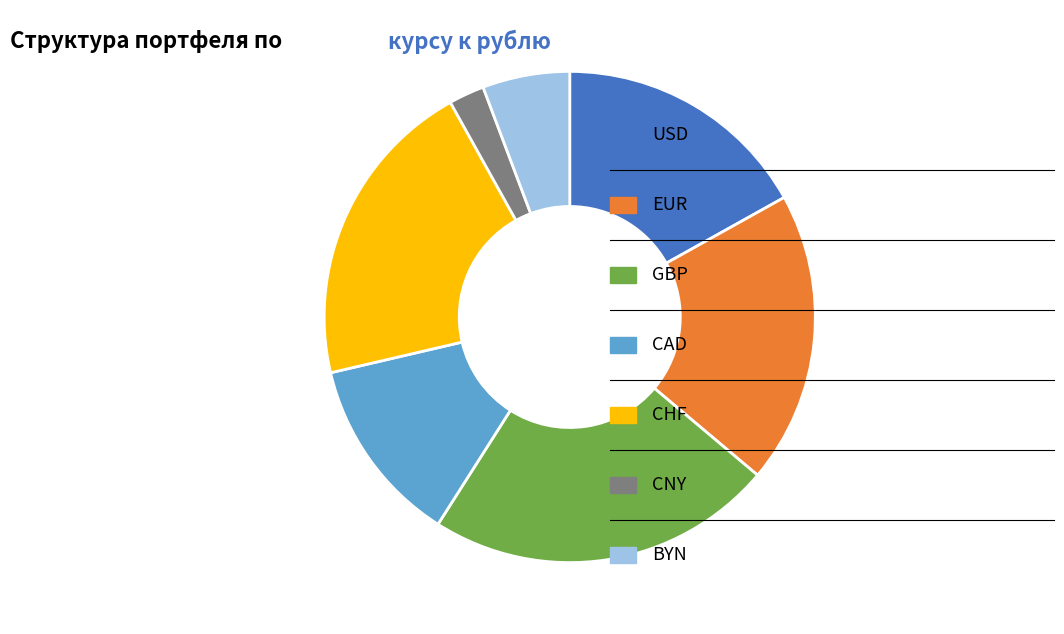

Does any single category account for the majority?

No